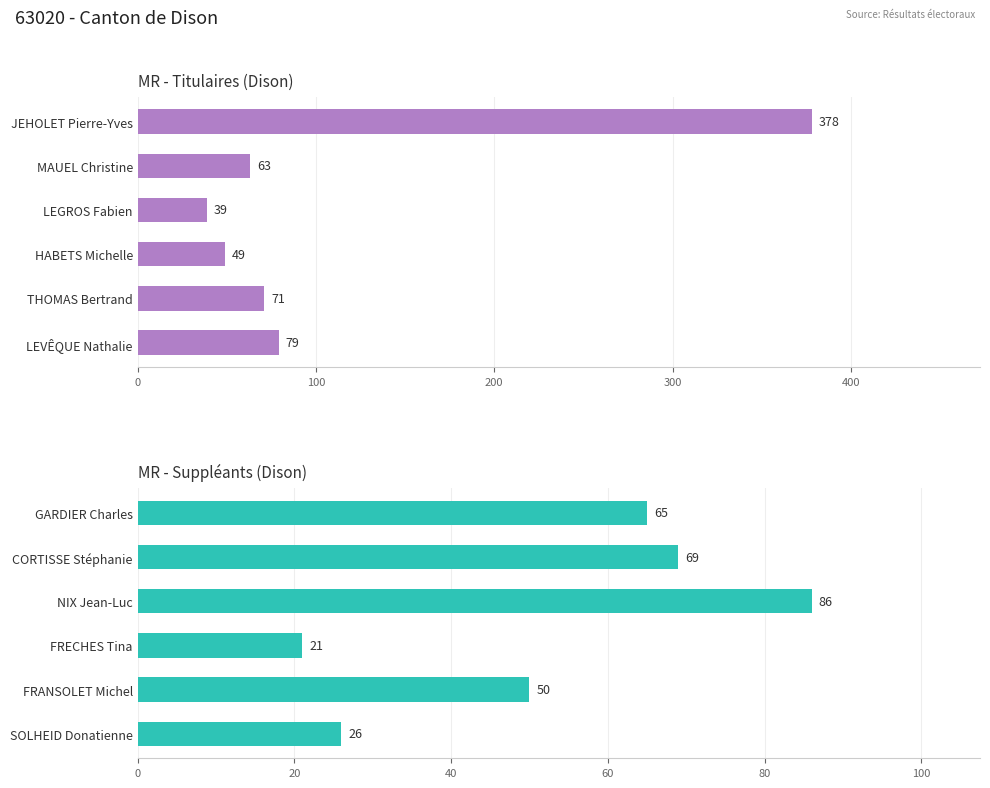

How many groups of bars are there?

6